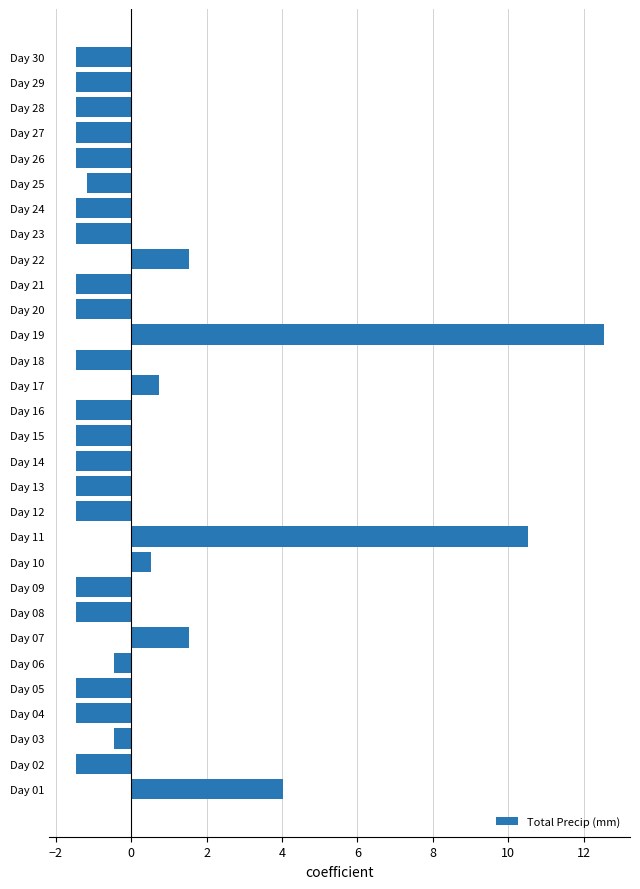

Are the bars horizontal?

Yes